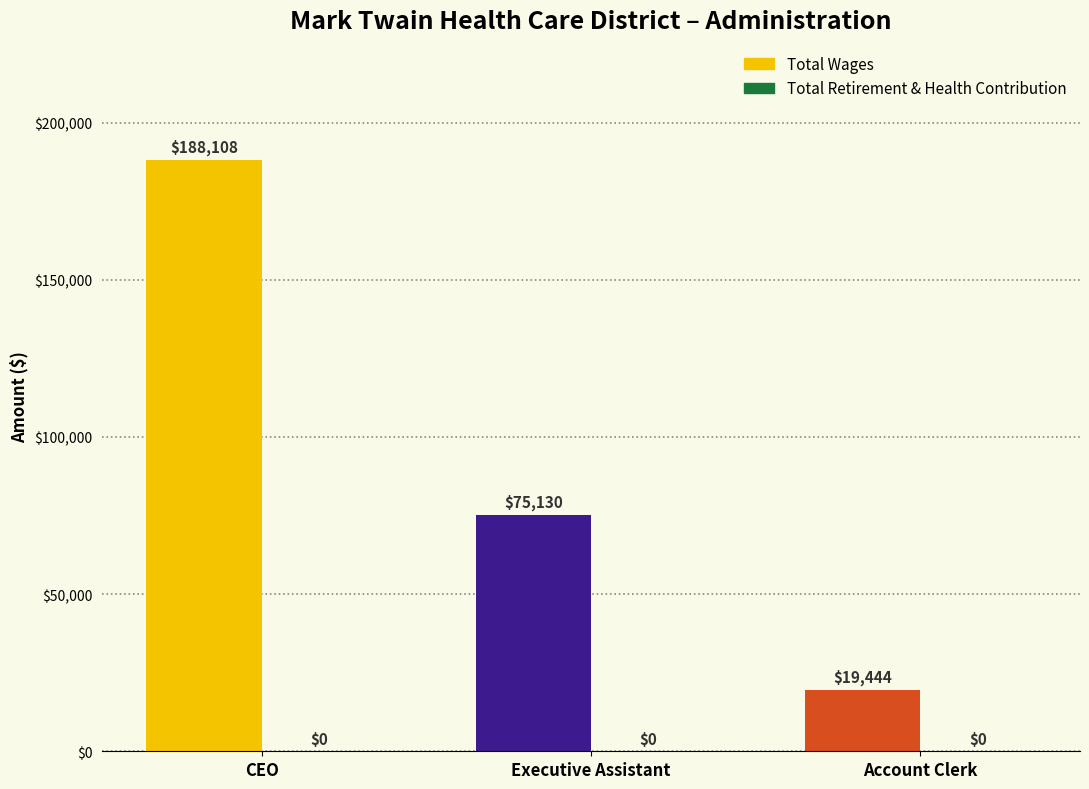

True or false: Total Retirement & Health Contribution has a value of 0 at Account Clerk.

True